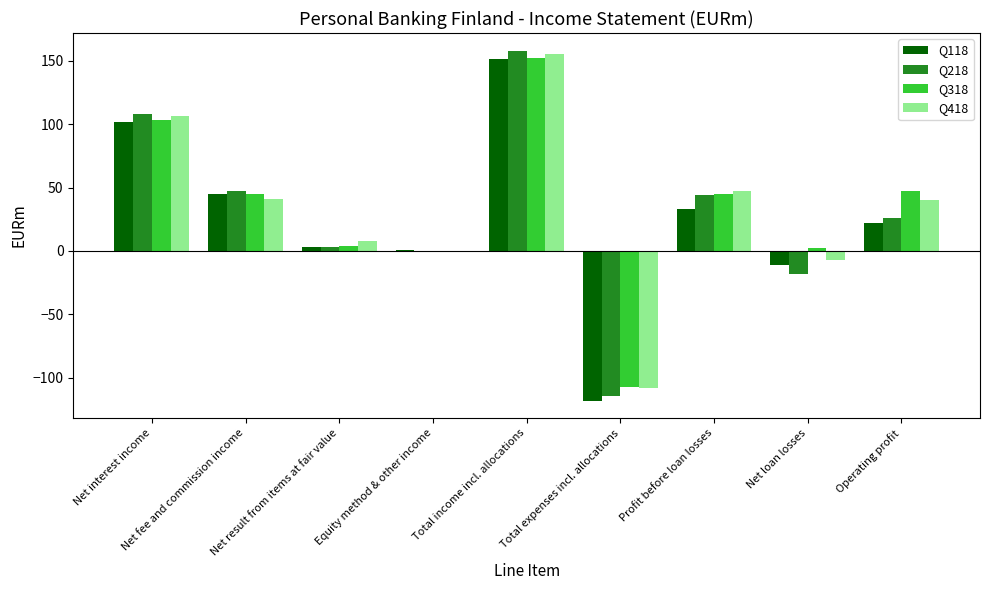

Between Total expenses incl. allocations and Profit before loan losses, which series saw the biggest shift?

Q218